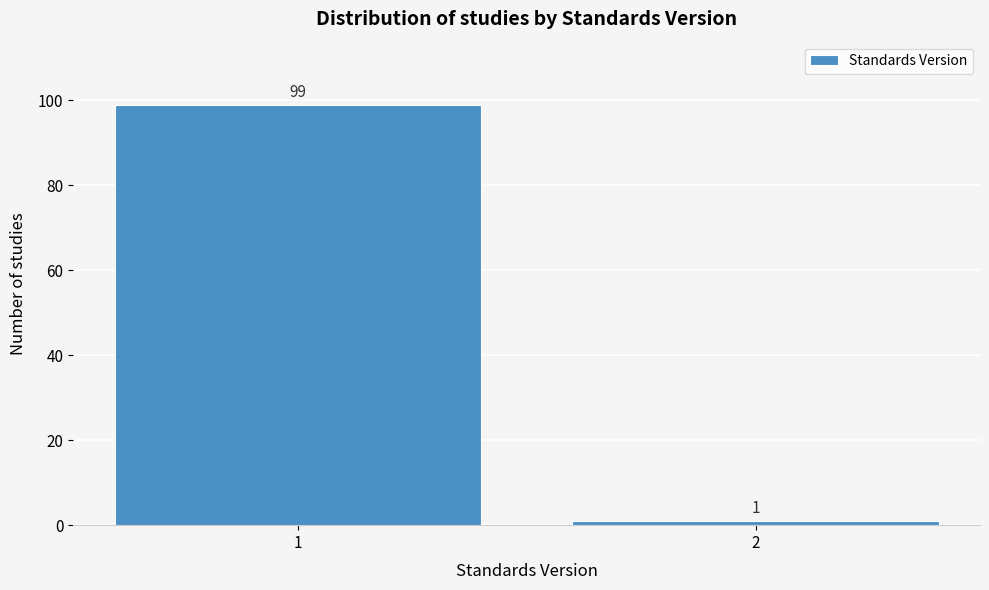

Reading left to right, extract all data points from this chart.

1=99	2=1